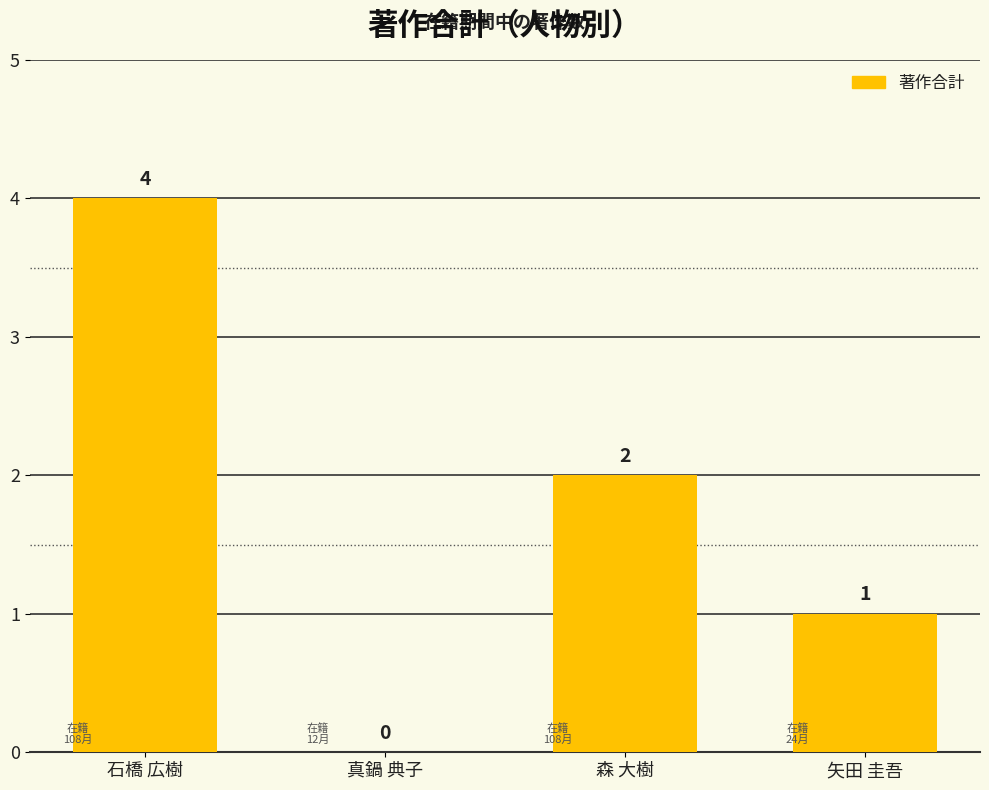

Reading left to right, transcribe all the data shown in this chart.

石橋 広樹=4	真鍋 典子=0	森 大樹=2	矢田 圭吾=1